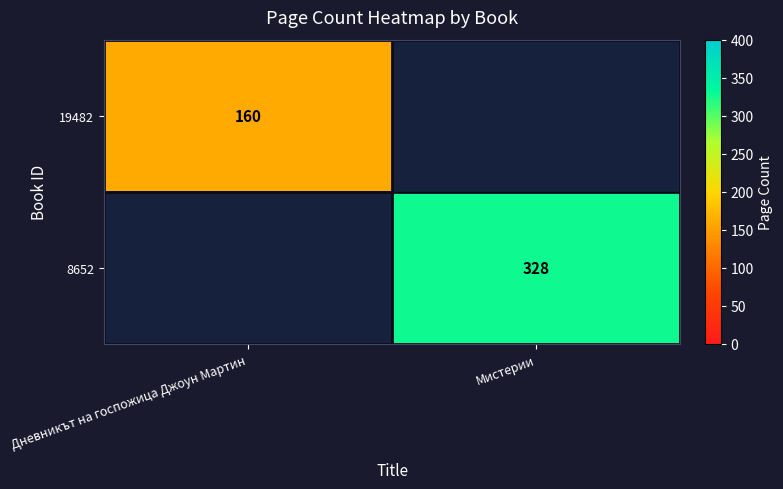

The 8652 series shows 328 at Мистерии. True or false?

True